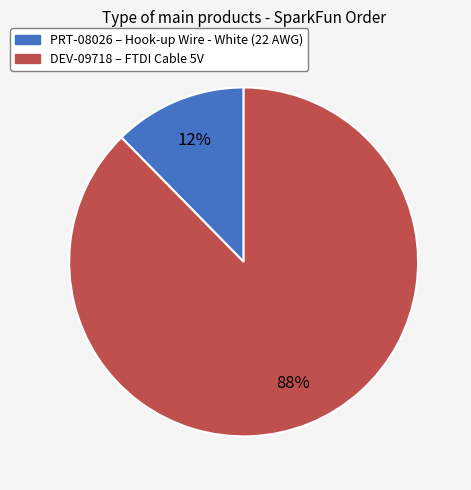

The PRT-08026 slice represents 12% of the pie. True or false?

True